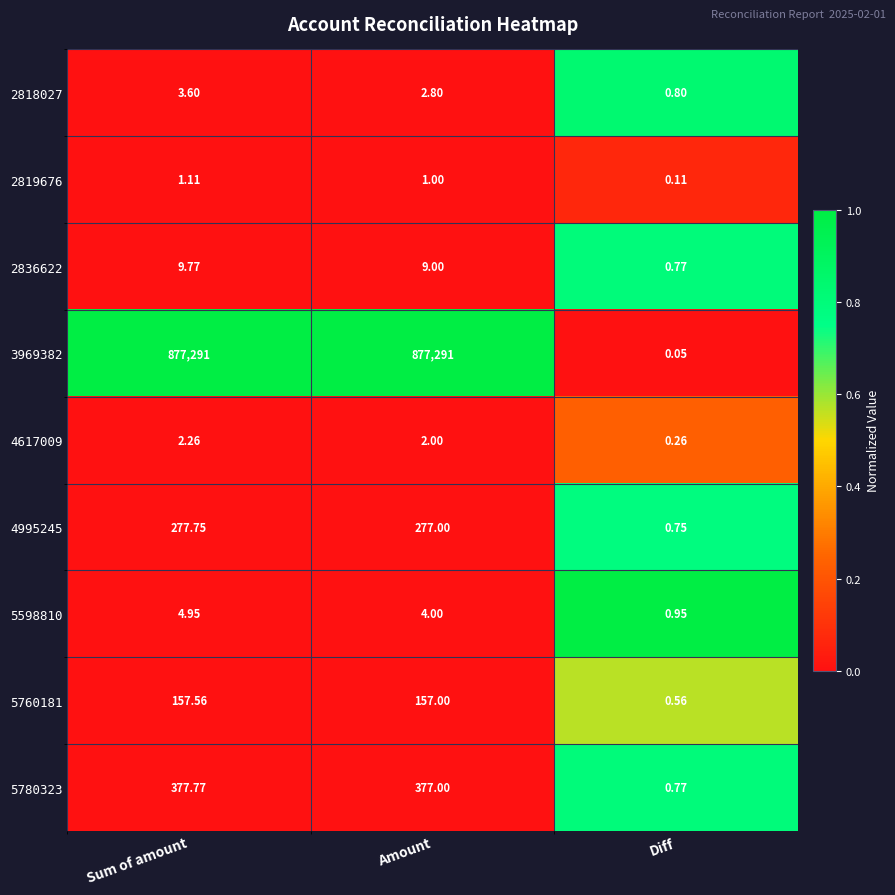

Is the value of 5760181 at Diff greater than the value of 5780323 at Sum of amount?

No